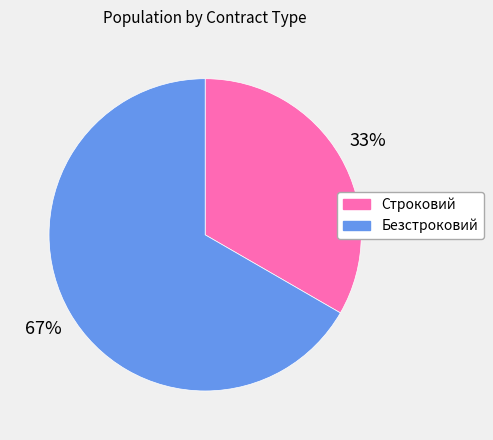

To the nearest percent, what is the combined percentage of Строковий and Безстроковий?

100%